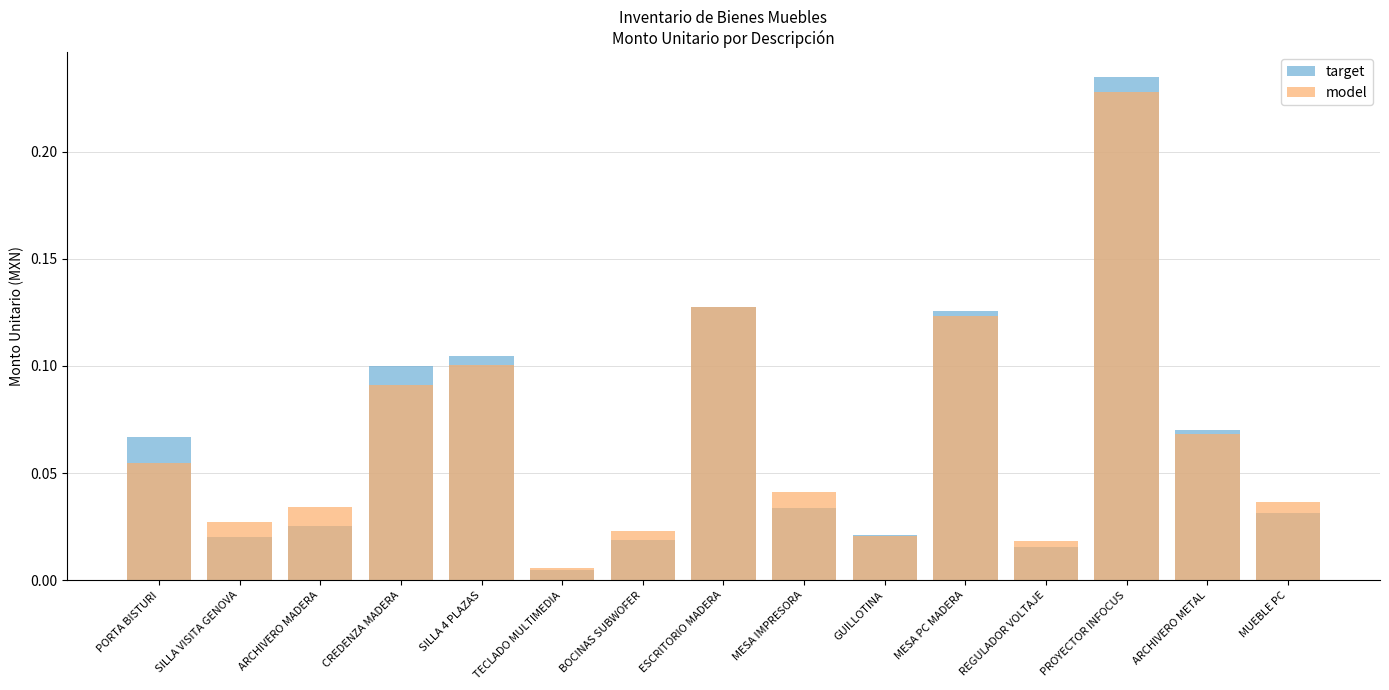

What is the label of the 6th bar from the right?

GUILLOTINA